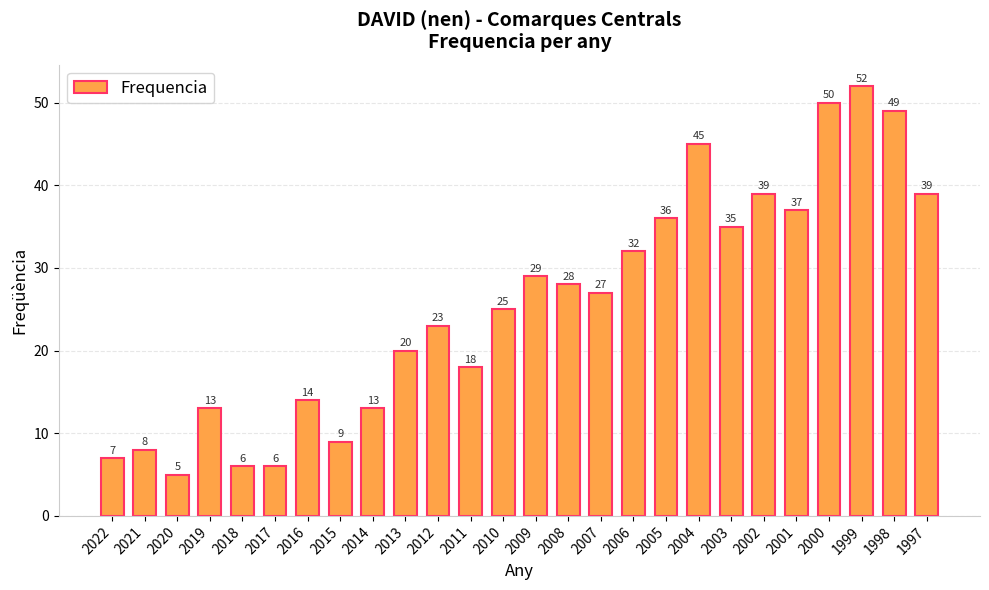

What is the value of the 4th bar from the left?

13